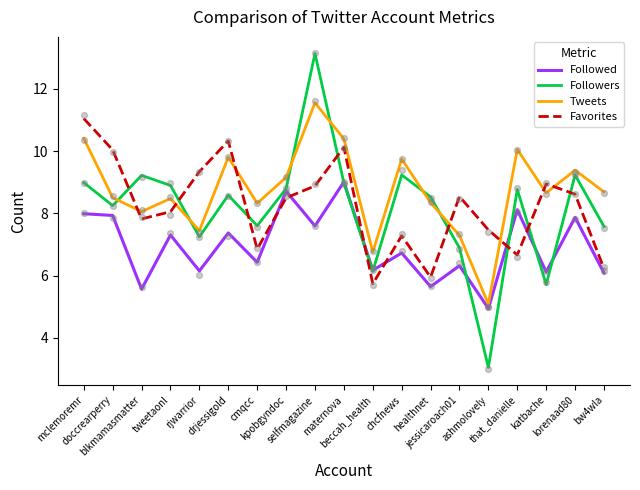

Is the value of Followed at mclemoremr greater than the value of Tweets at chcfnews?

No